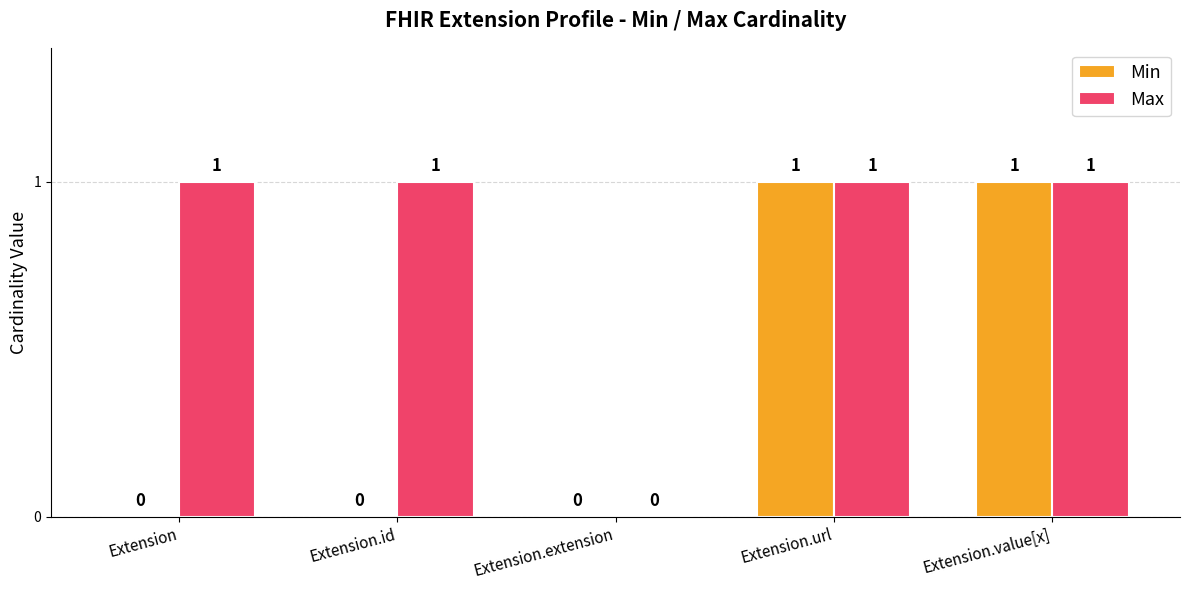

Which series changed the most between Extension.id and Extension.value[x]?

Min